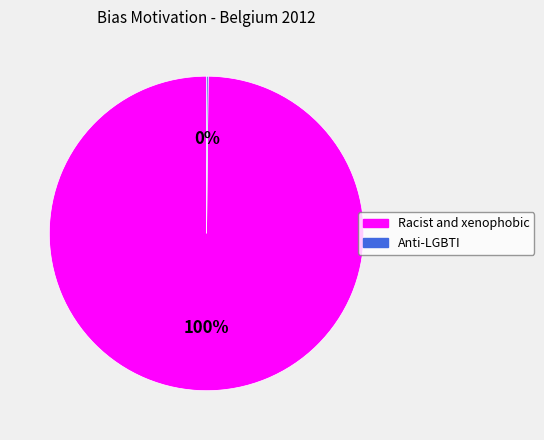

To the nearest percent, what is the difference between the largest and smallest slice percentages?

100%